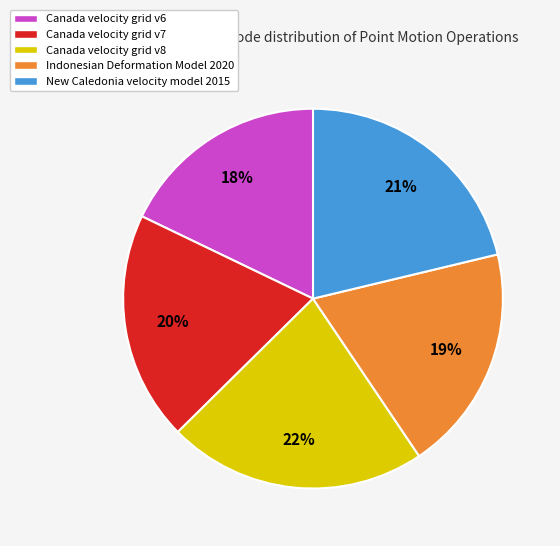

Is there any slice that represents more than half of the pie?

No